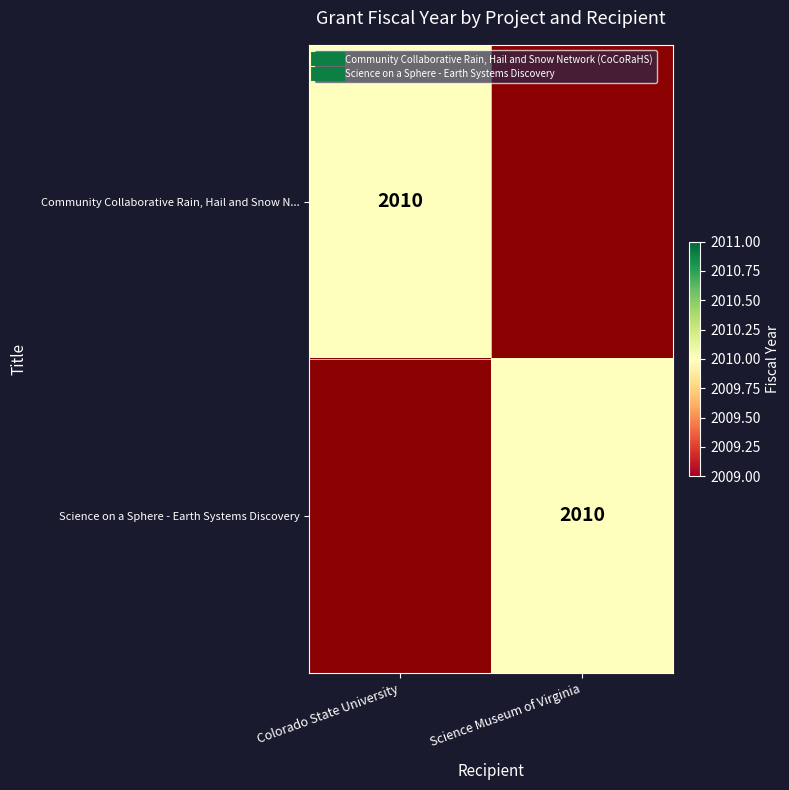

What is the greatest value displayed?

2010